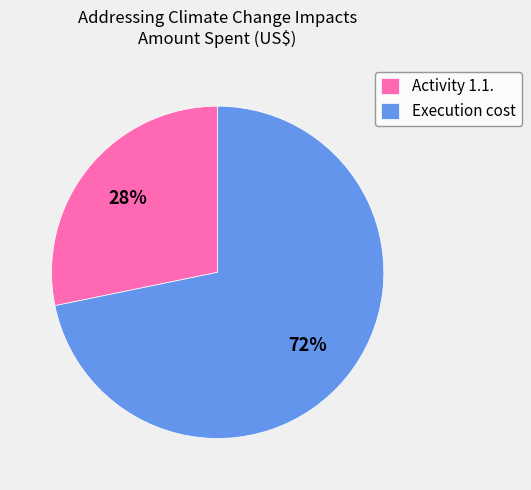

Rank the categories by value from highest to lowest.

Execution cost, Activity 1.1.